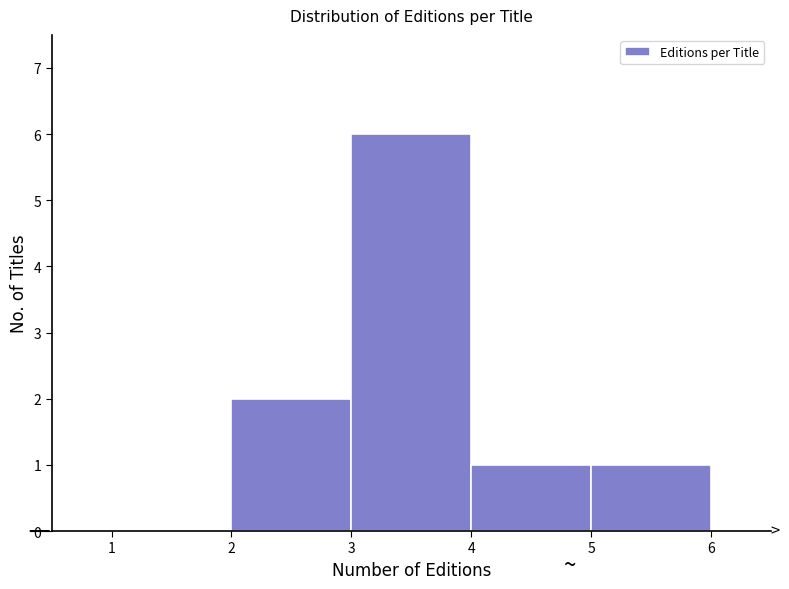

Reading left to right, list every bar in this chart as the range it spans on the x-axis followed by its height. The values are not printed on the chart, so give them approximately, as read against the axis.

1 to 2: 0
2 to 3: 2
3 to 4: 6
4 to 5: 1
5 to 6: 1